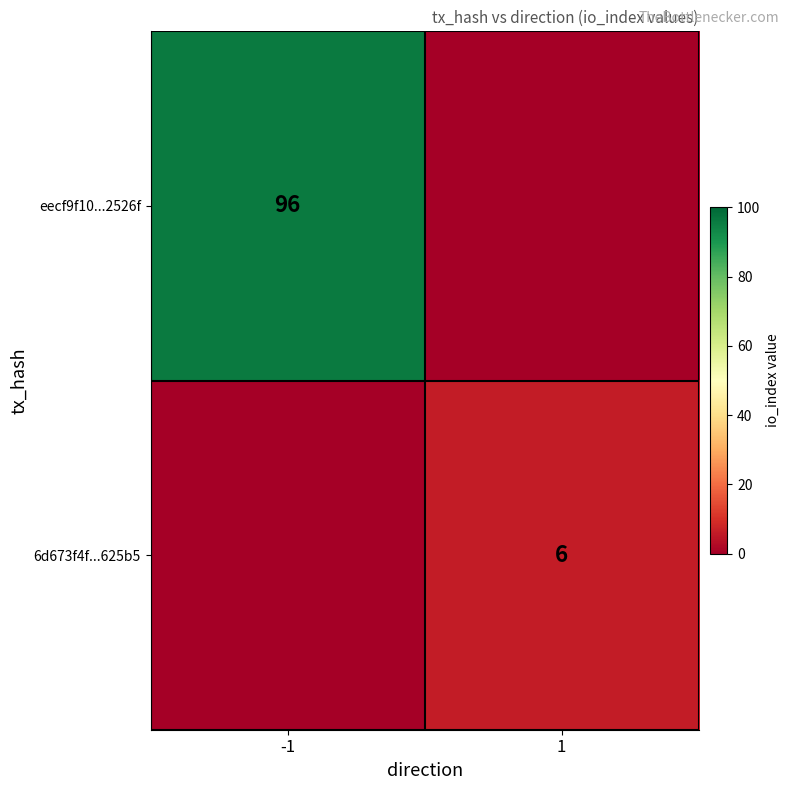

Is it true that eecf9f10...2526f equals 25 at -1?

False